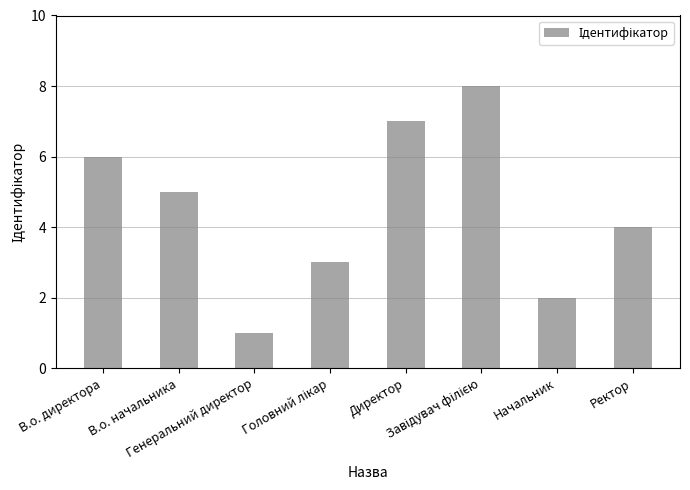

Reading right to left, what are all the values shown in this chart?

4	2	8	7	3	1	5	6